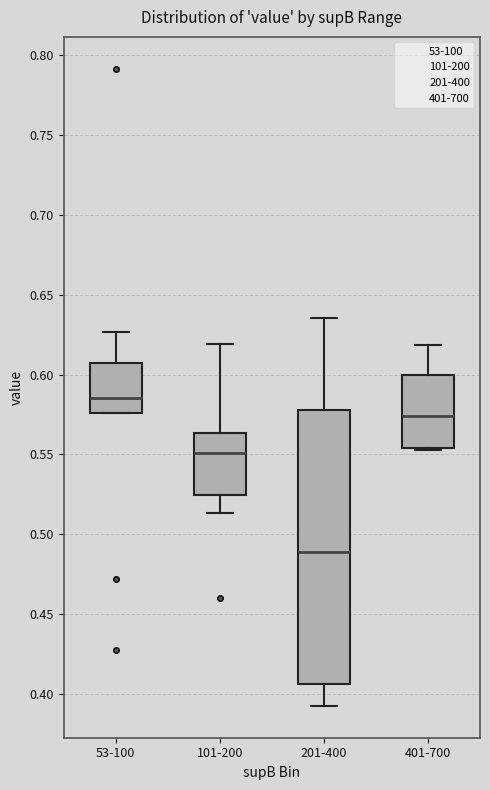

Reading left to right, transcribe this box plot: for each box, give where its median line is, the range the box spans, and where its two whiskers end, as read against the y-axis. The values are not printed on the chart, so give them approximately, as read against the axis.

53-100: median 0.585, box 0.575 to 0.605, whiskers 0.575 to 0.625
101-200: median 0.550, box 0.525 to 0.565, whiskers 0.515 to 0.620
201-400: median 0.490, box 0.405 to 0.580, whiskers 0.390 to 0.635
401-700: median 0.575, box 0.555 to 0.600, whiskers 0.555 (just below the box's lower edge) to 0.620